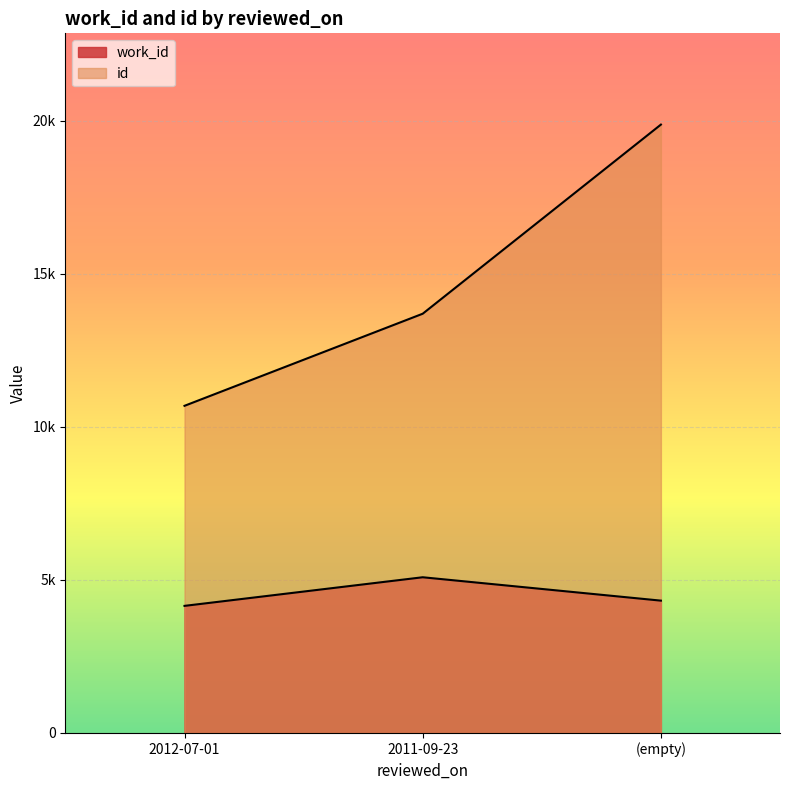

Does the chart display data point markers on the line(s)?

No